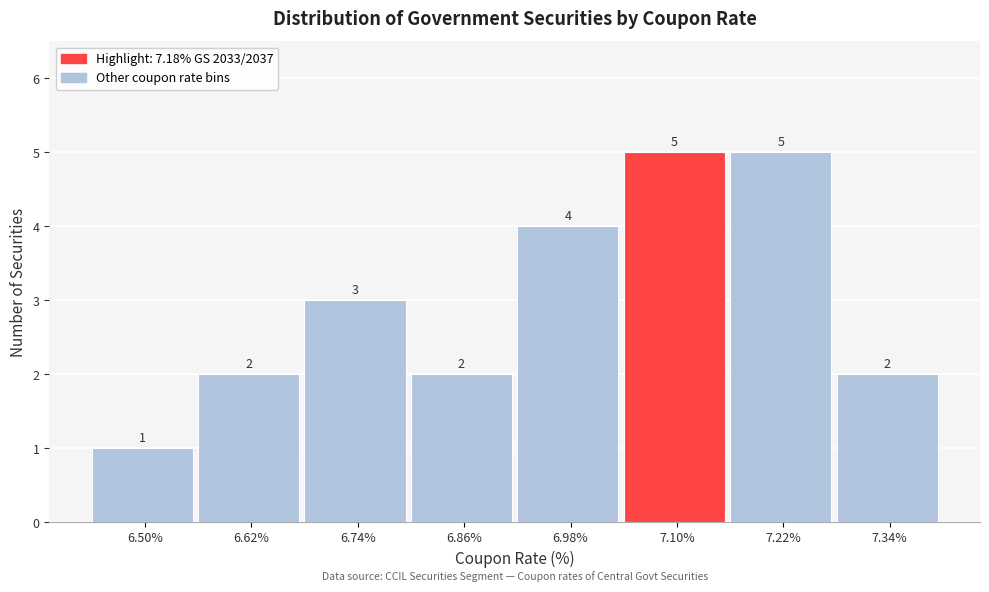

Reading left to right, extract all data points from this chart.

6.50%=1	6.62%=2	6.74%=3	6.86%=2	6.98%=4	7.10%=5	7.22%=5	7.34%=2